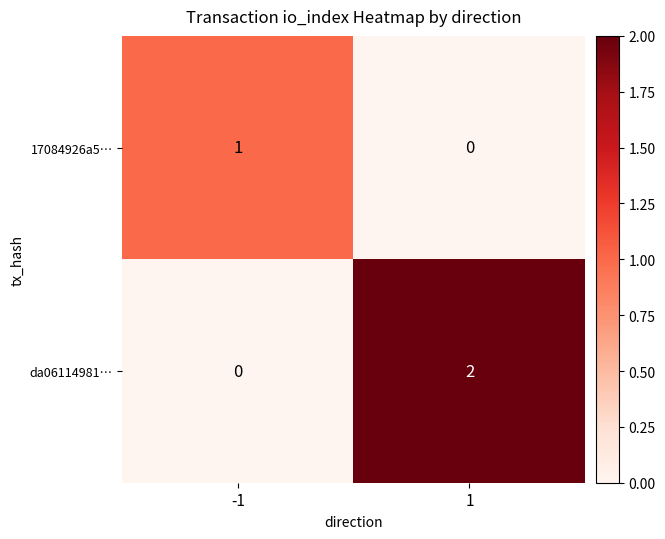

What is the maximum value shown in the chart?

2